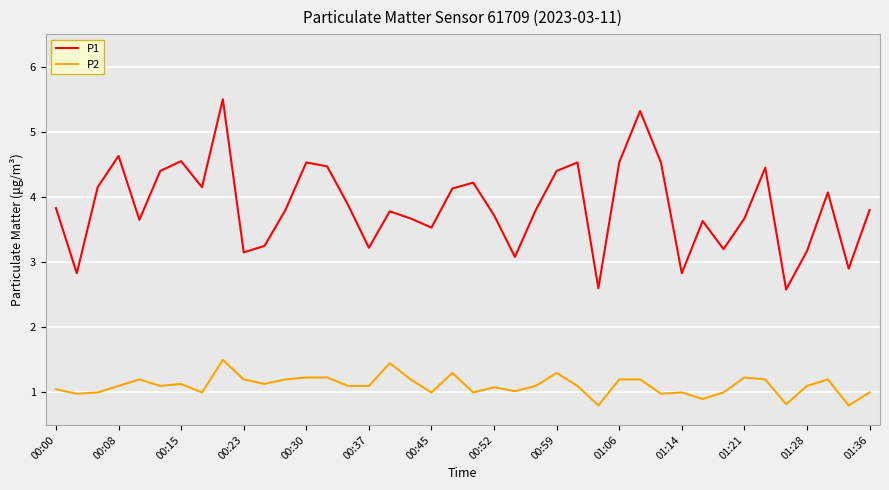

True or false: P2 and P1 cross at least once.

False